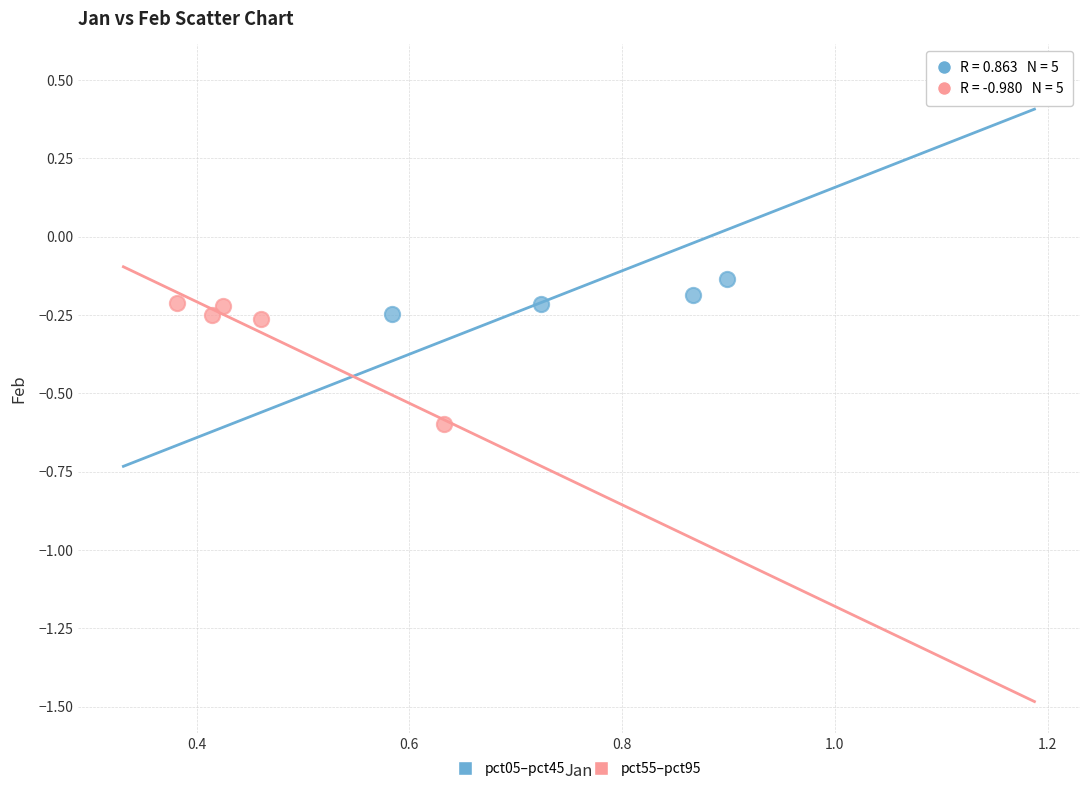

Which series has the widest spread of Y values?

pct05–pct45